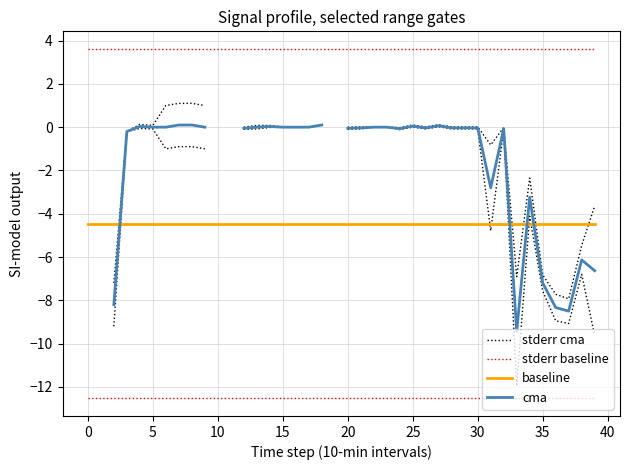

List the series in order of their overall mean, highest first.

stderr cma, stderr baseline, baseline, cma